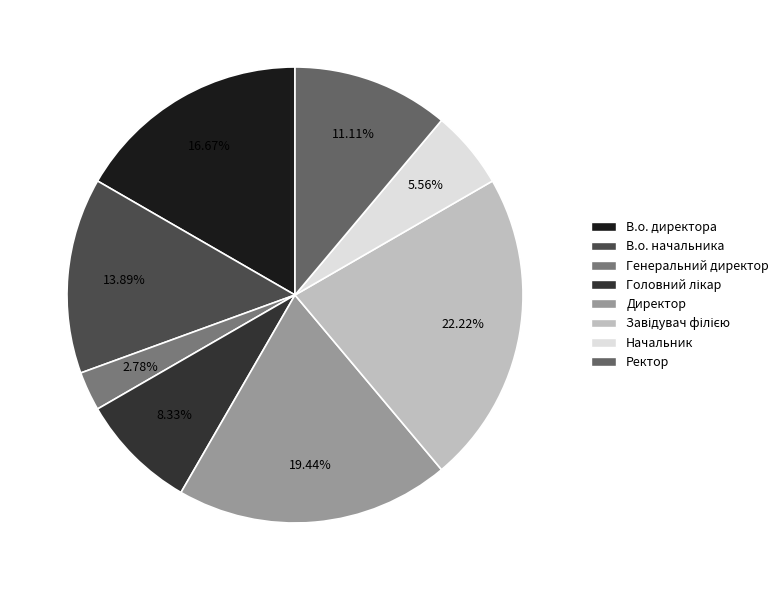

Which category has the smallest portion of the pie?

Генеральний директор